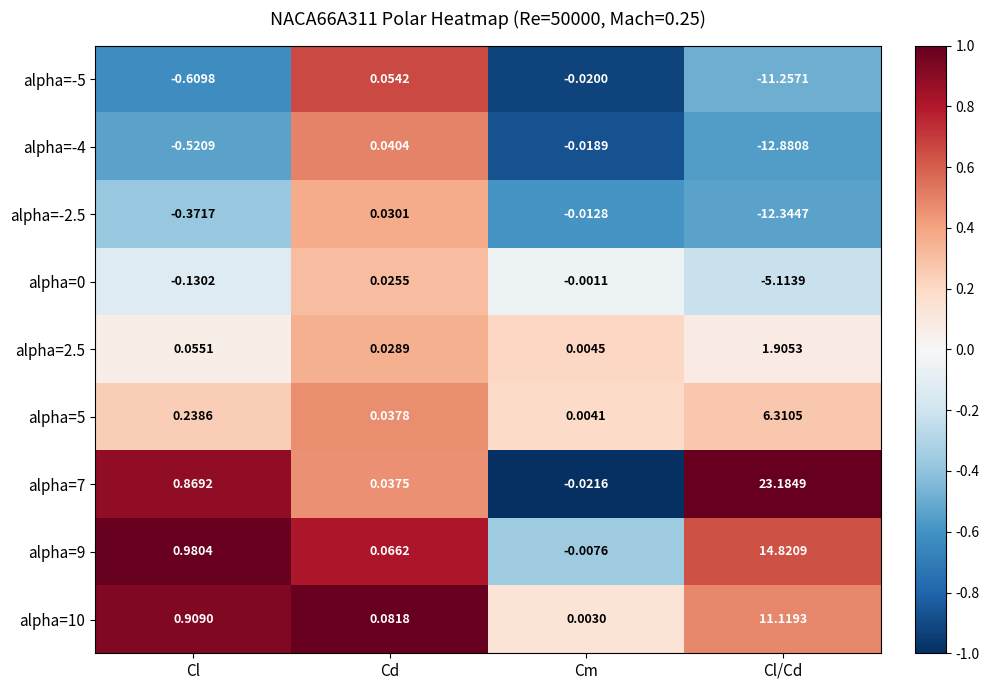

How many data points does each series have?

4